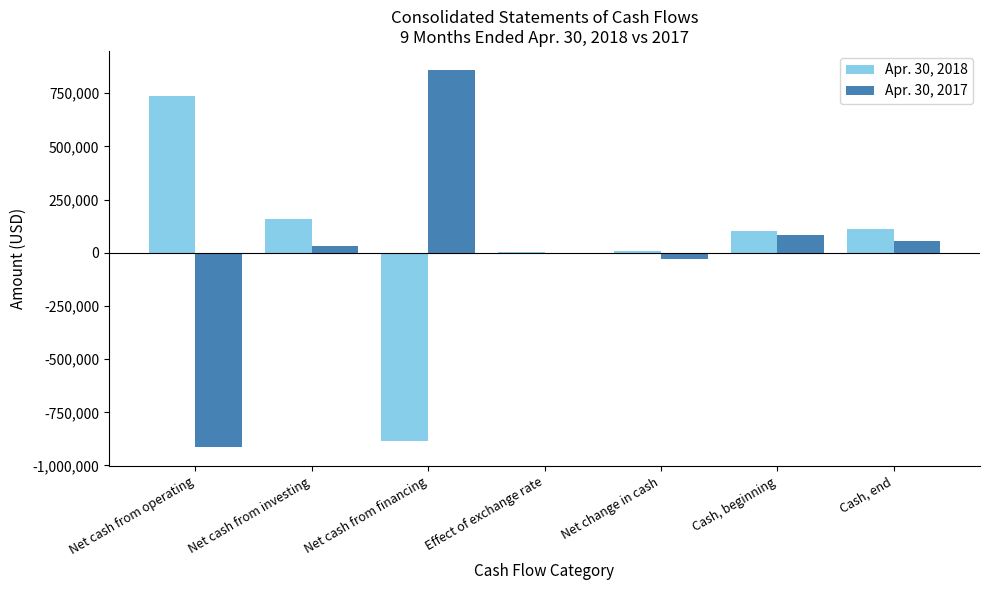

How many data points does each series have?

7